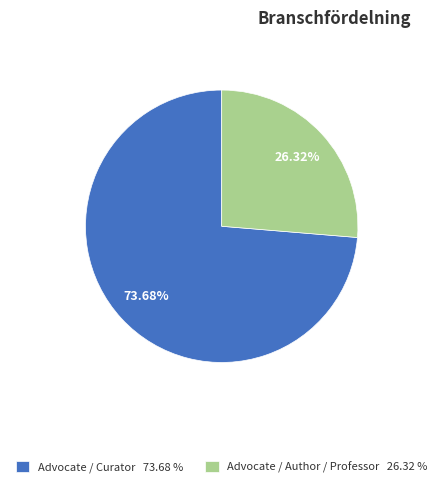

Is there a majority slice in this chart?

Yes